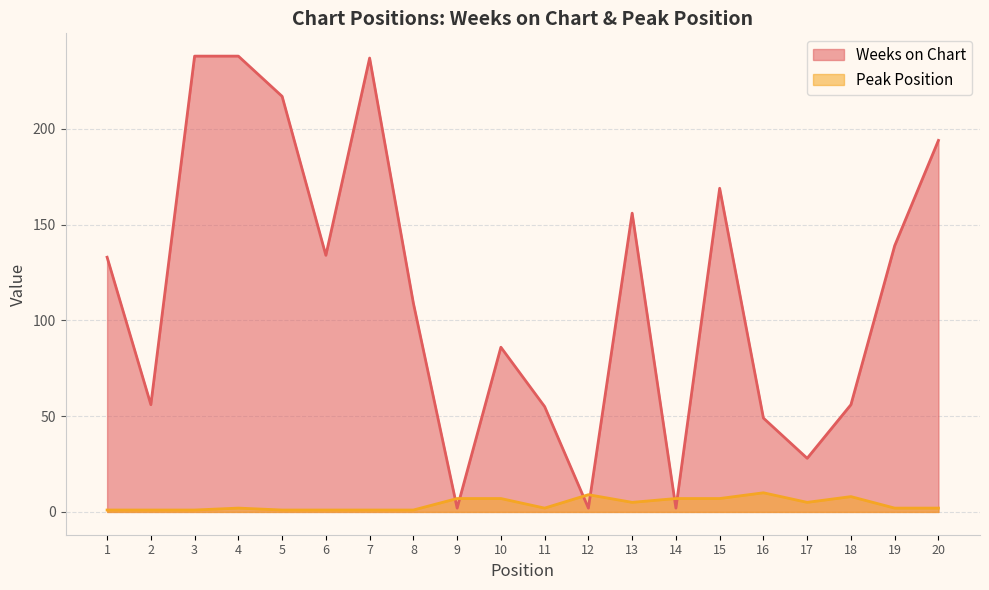

List the series in order of their overall mean, lowest first.

Peak Position, Weeks on Chart